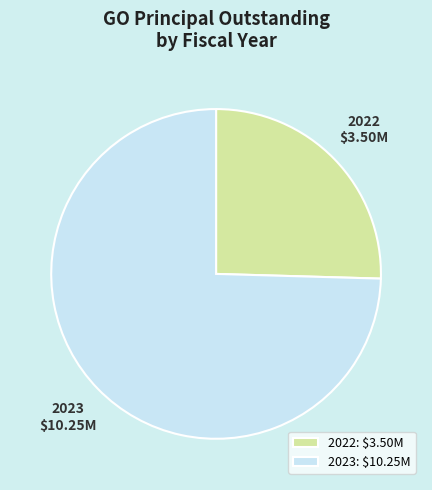

The 2023: $10.25M slice represents 75% of the pie. True or false?

True